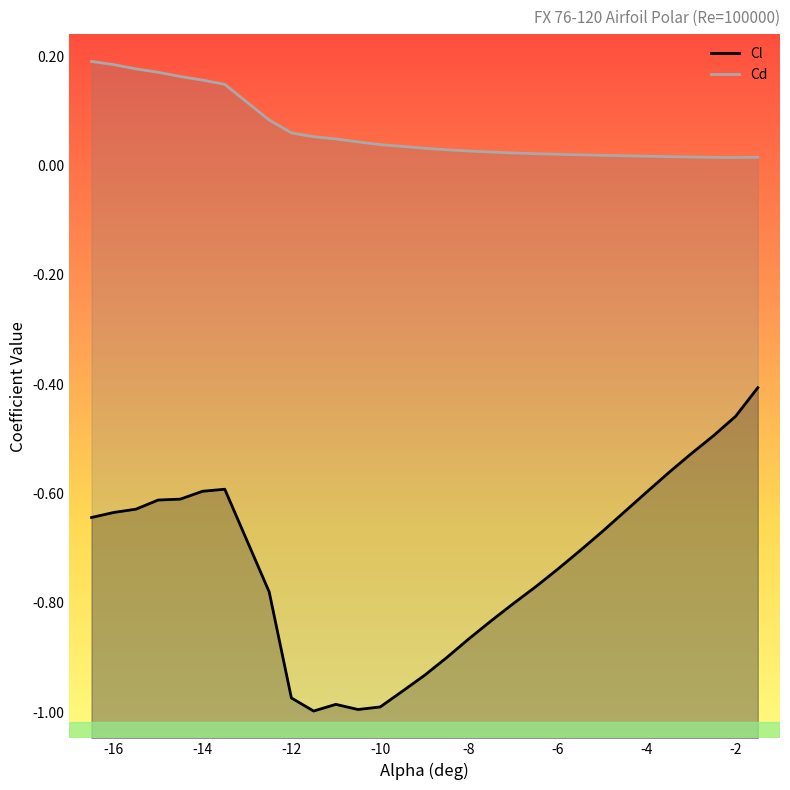

True or false: Cl has a value of -0.3 at -4.5.

False